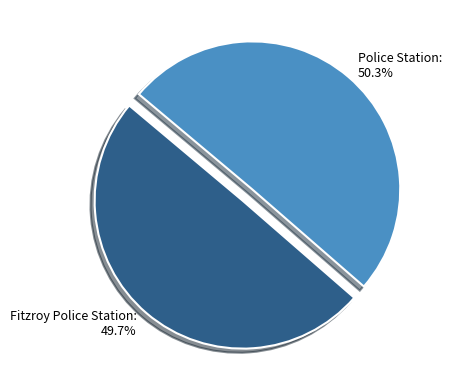

To the nearest percent, what is the combined percentage of Fitzroy Police Station and Police Station?

100%